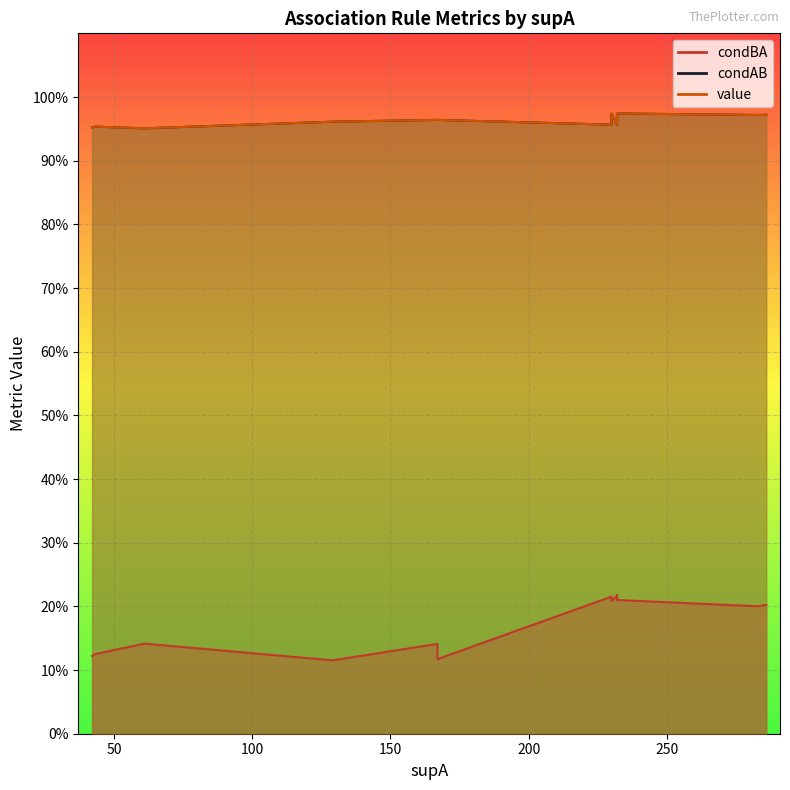

Which series has the largest range (max minus min)?

condBA